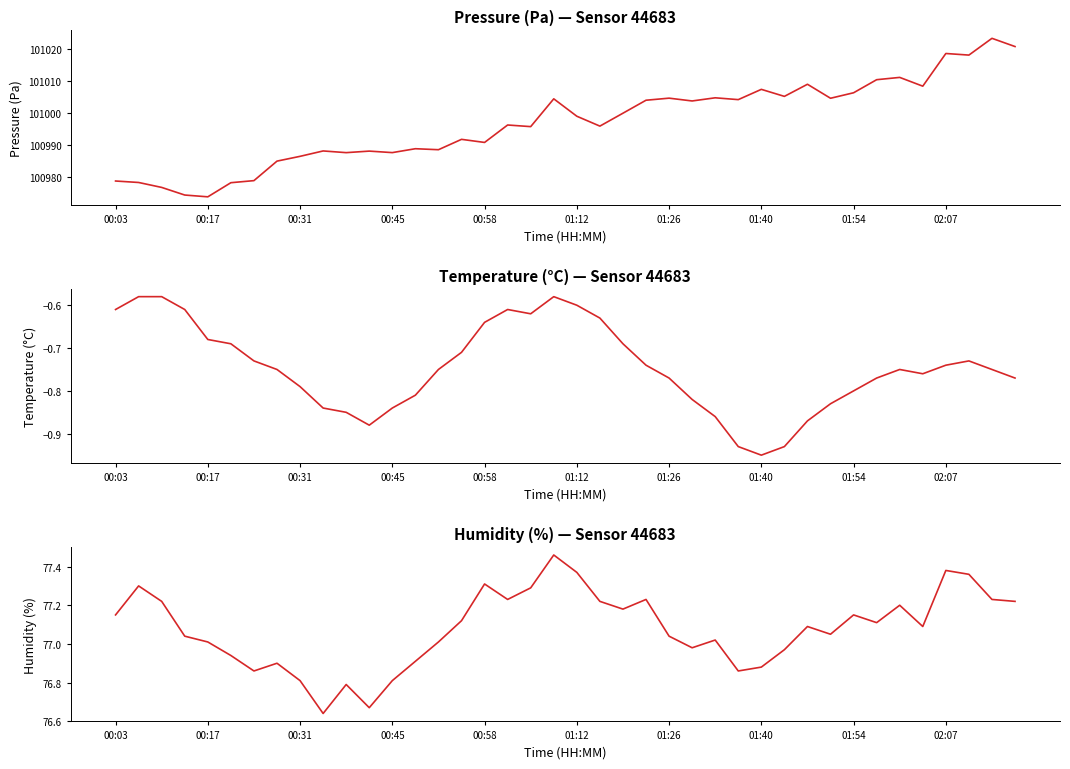

How many lines are shown in the chart?

3